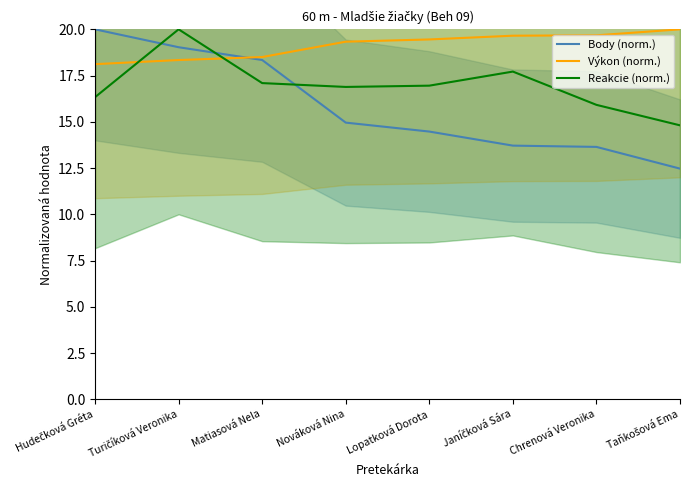

What are all the series names shown in the legend?

Body (norm.), Výkon (norm.), Reakcie (norm.)